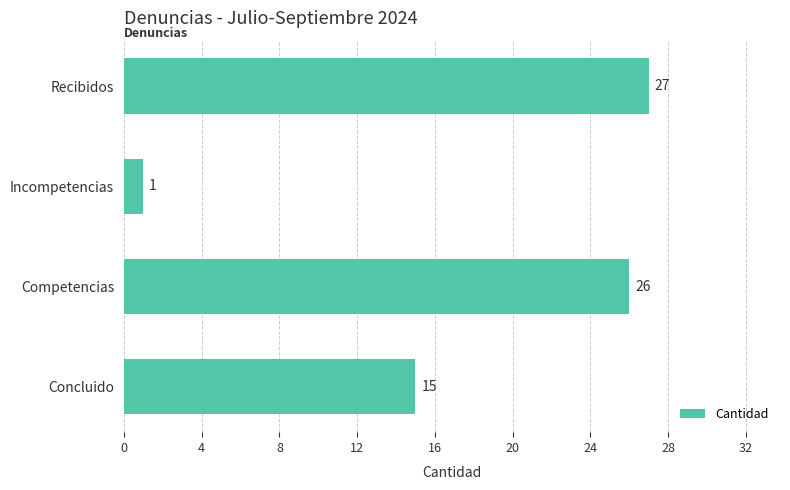

How many bars are there in total?

4